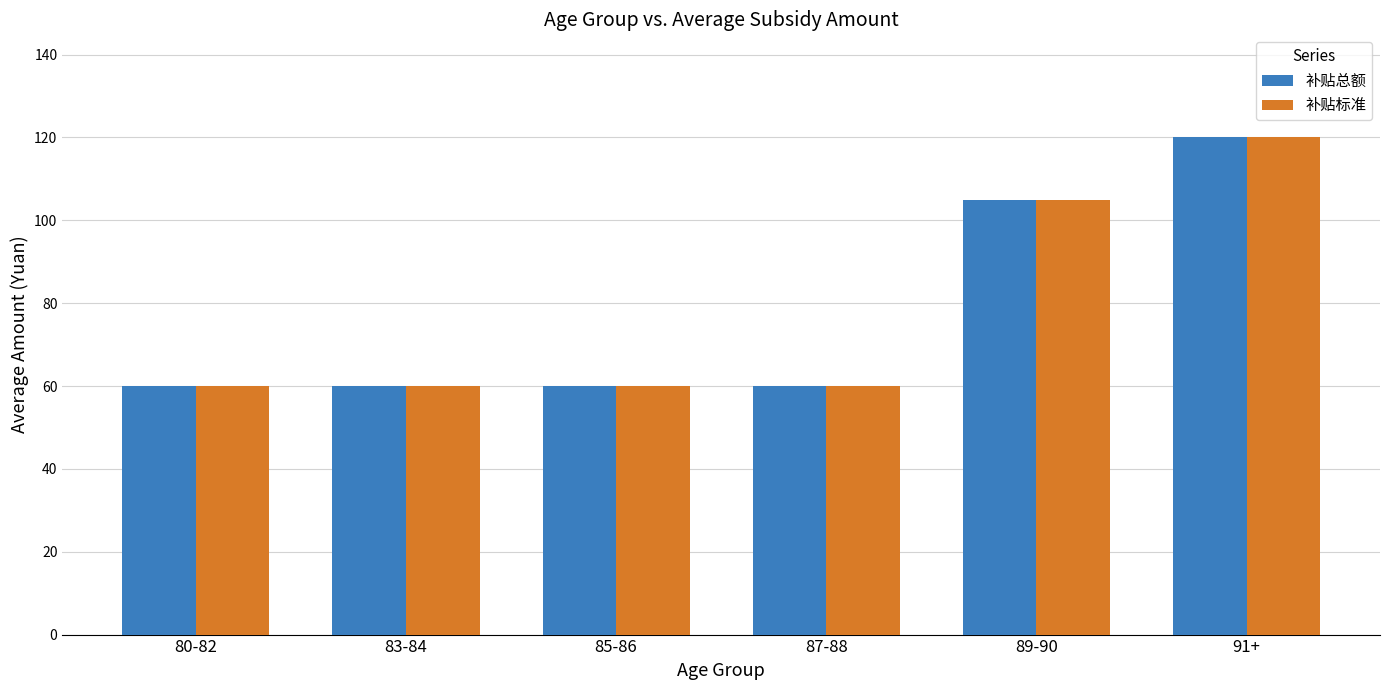

What is the total value across all series at 91+?

240